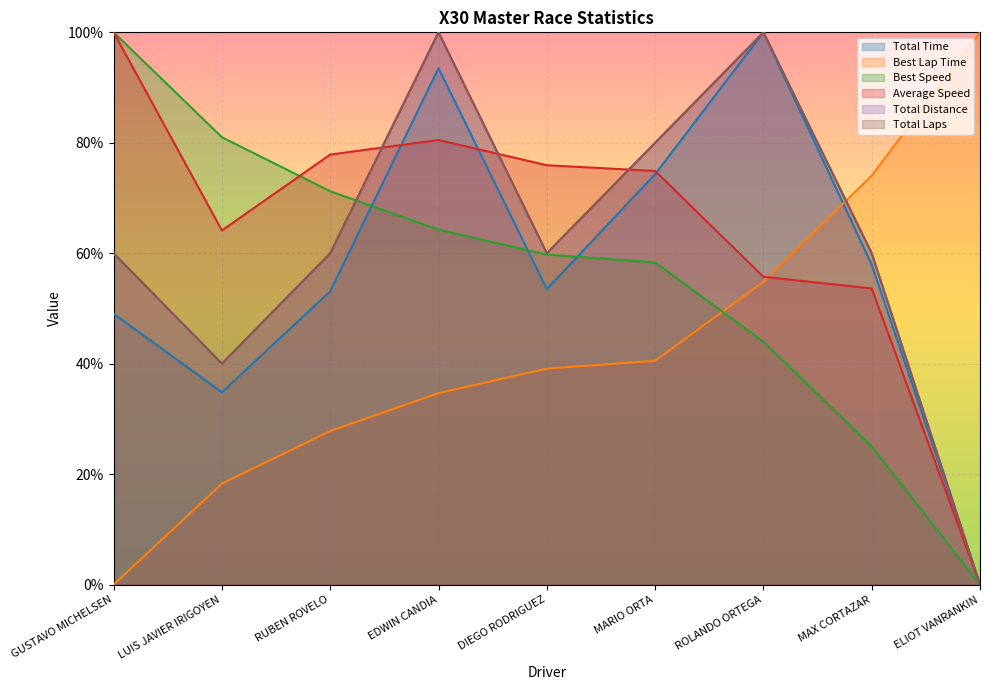

What is the average value of the Total Laps series?

62.2